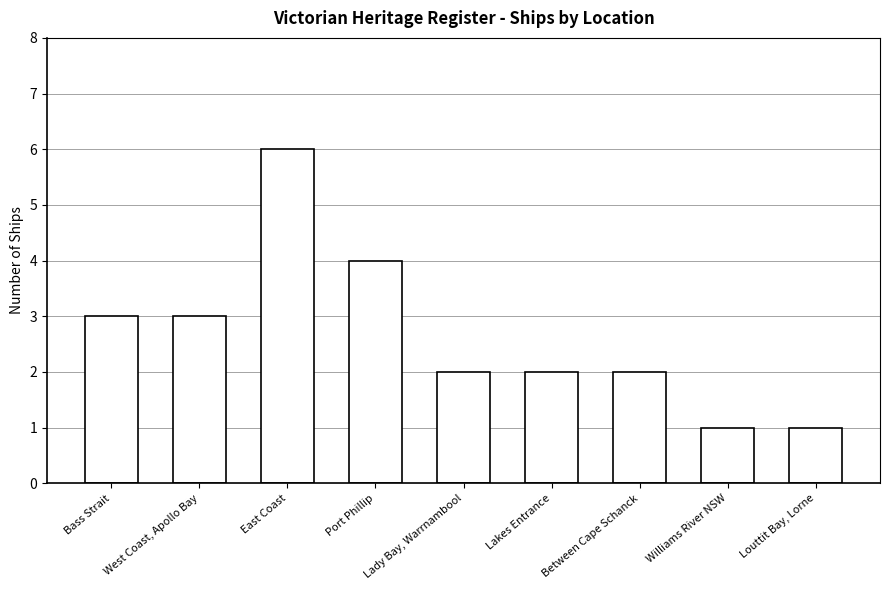

What is the smallest value displayed?

1